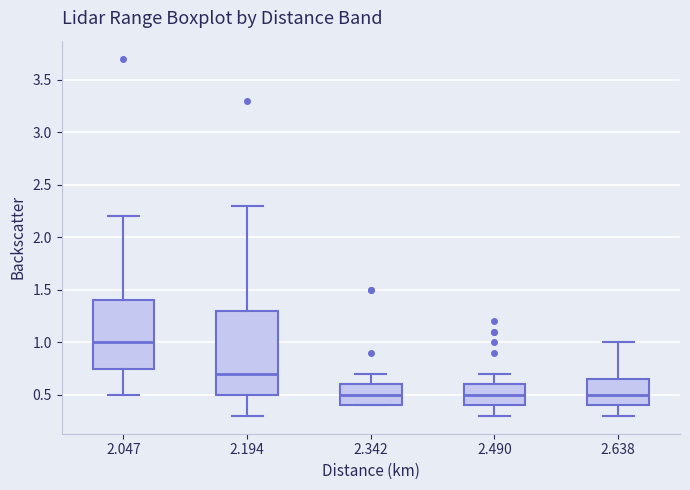

Where does the upper whisker of the box at x = 2.490 end on the y-axis? The values are not printed on the chart, so give them approximately, as read against the axis.

0.70